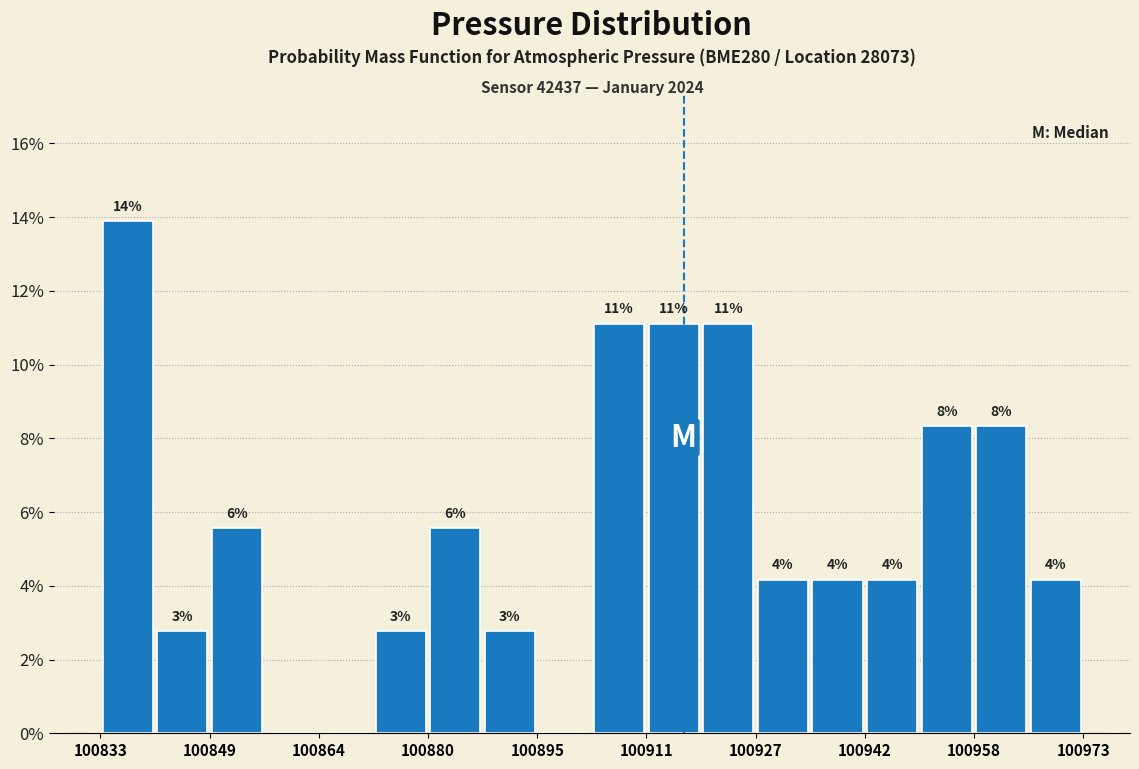

Read against the x-axis, roughly where is the centre of the tallest bar?

100836